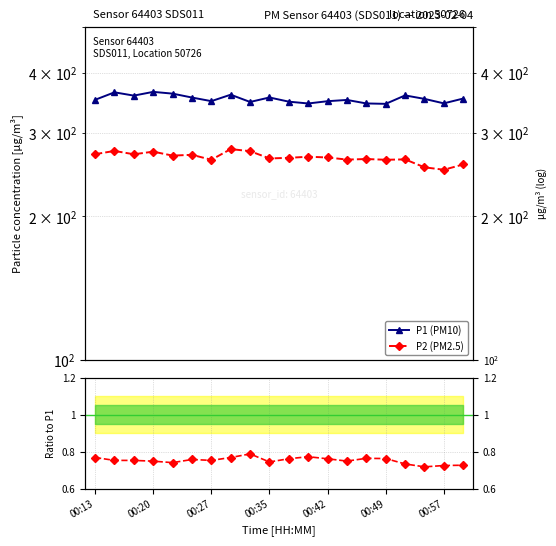

What is the lowest value of the P2 / P1 series?

0.7